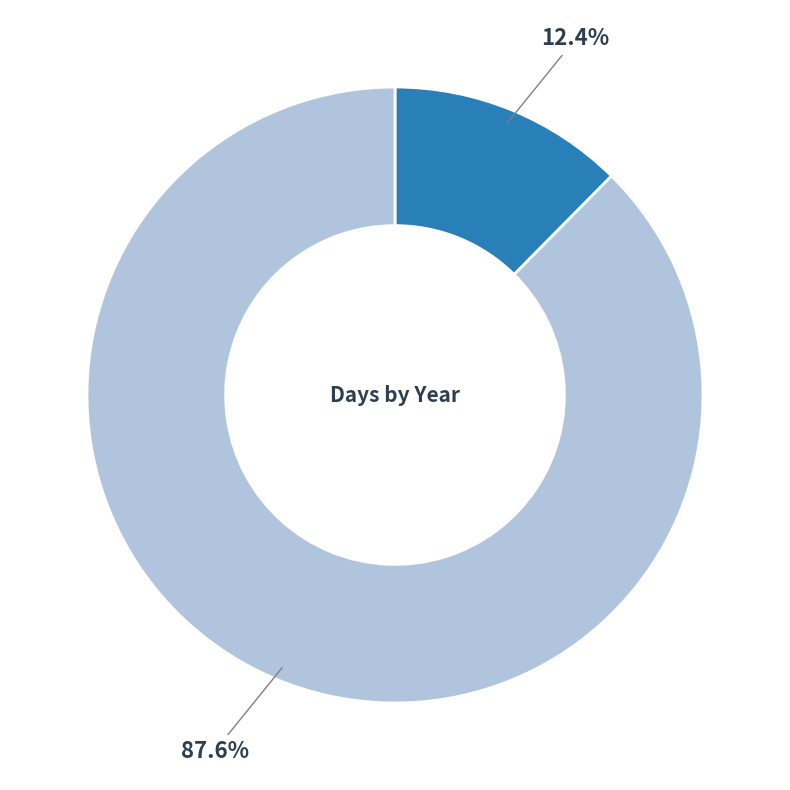

Is there any slice that represents more than half of the pie?

Yes